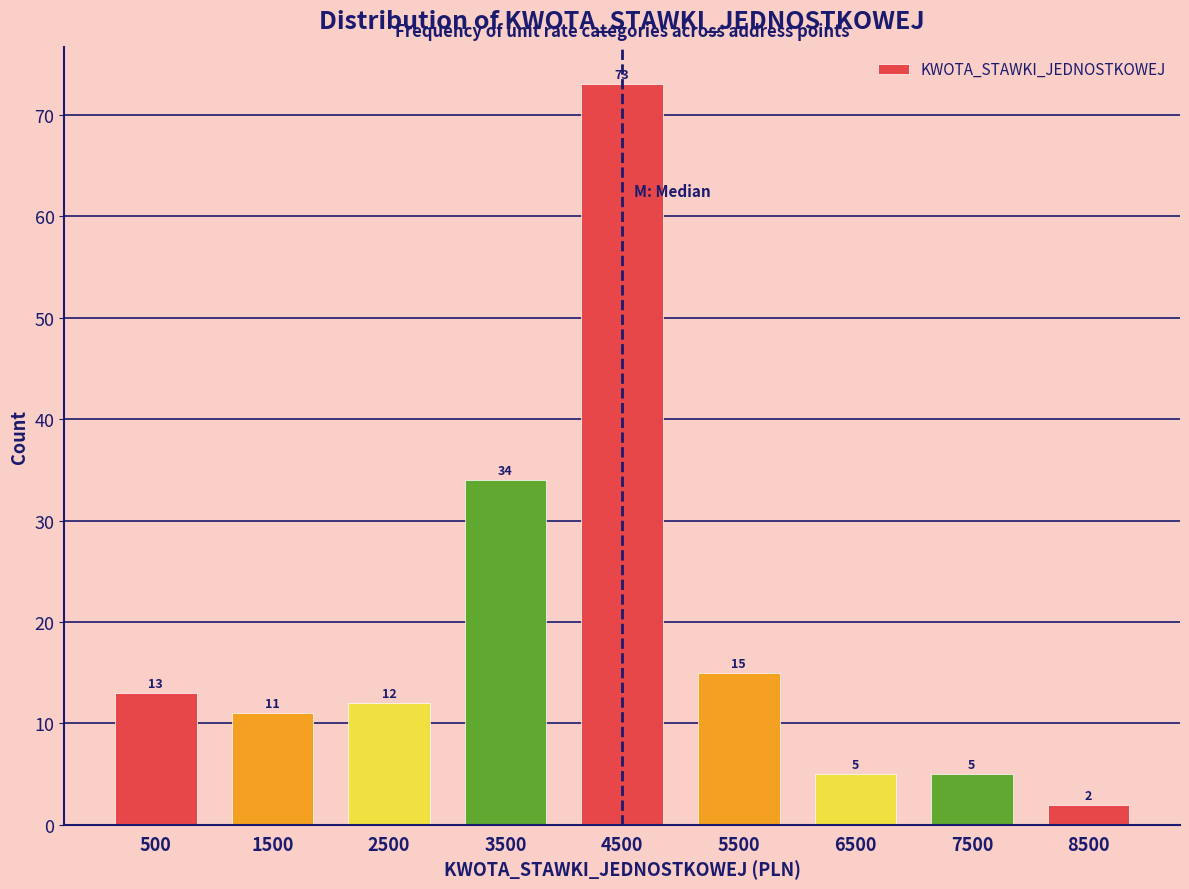

Reading left to right, extract all data points from this chart.

13	11	12	34	73	15	5	5	2